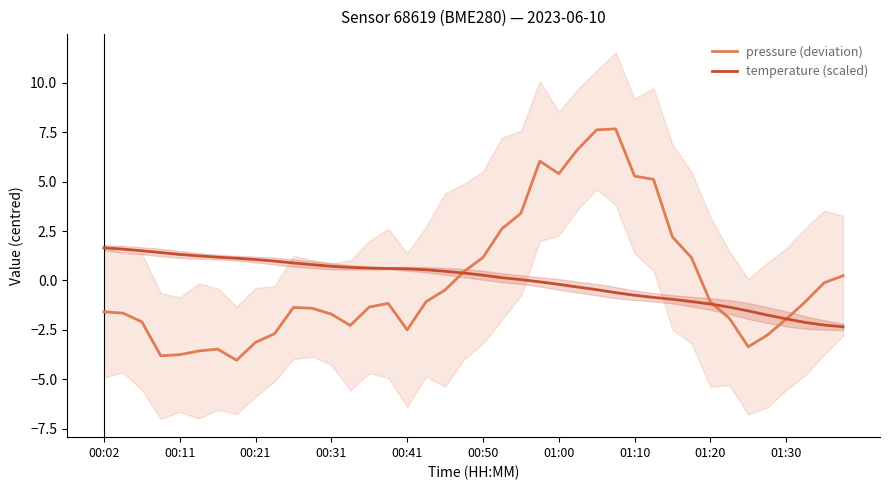

The value of pressure (deviation) at 01:10 is 1.7. True or false?

False